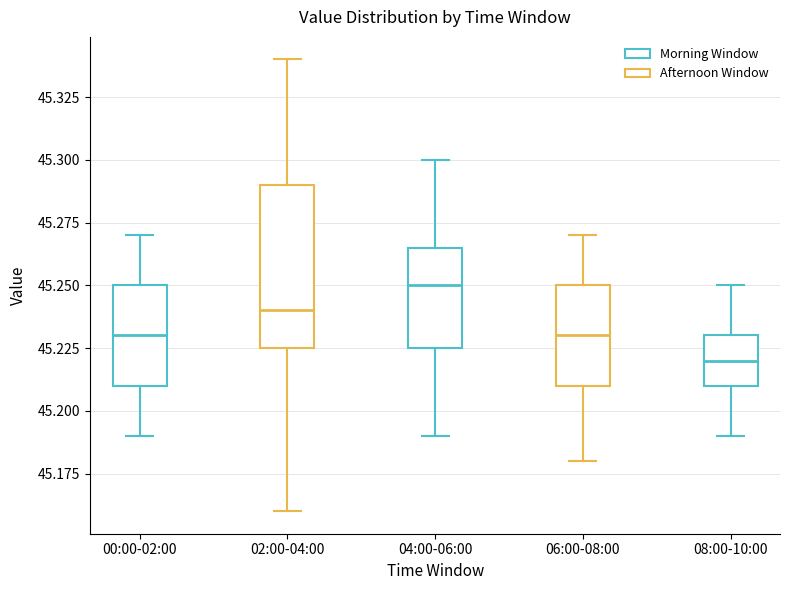

Where is the lower edge of the box for 08:00-10:00 on the y-axis? The values are not printed on the chart, so give them approximately, as read against the axis.

45.210